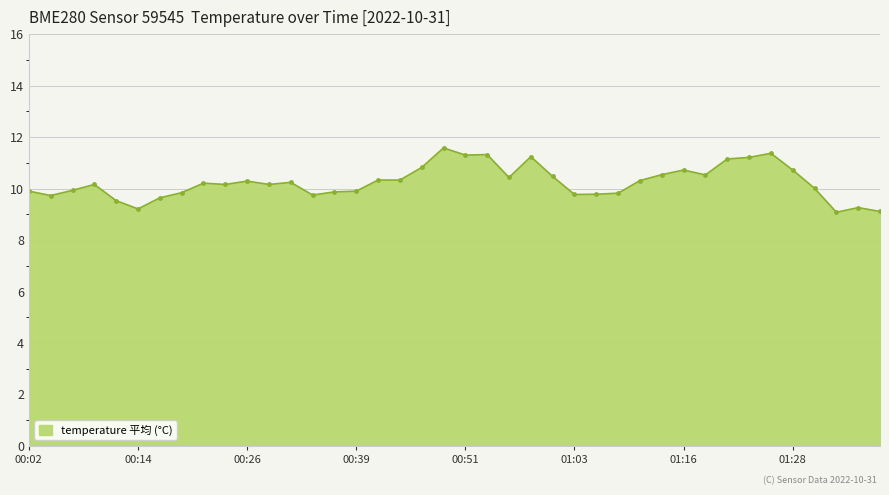

What is the value of the 10th point from the left?

10.2